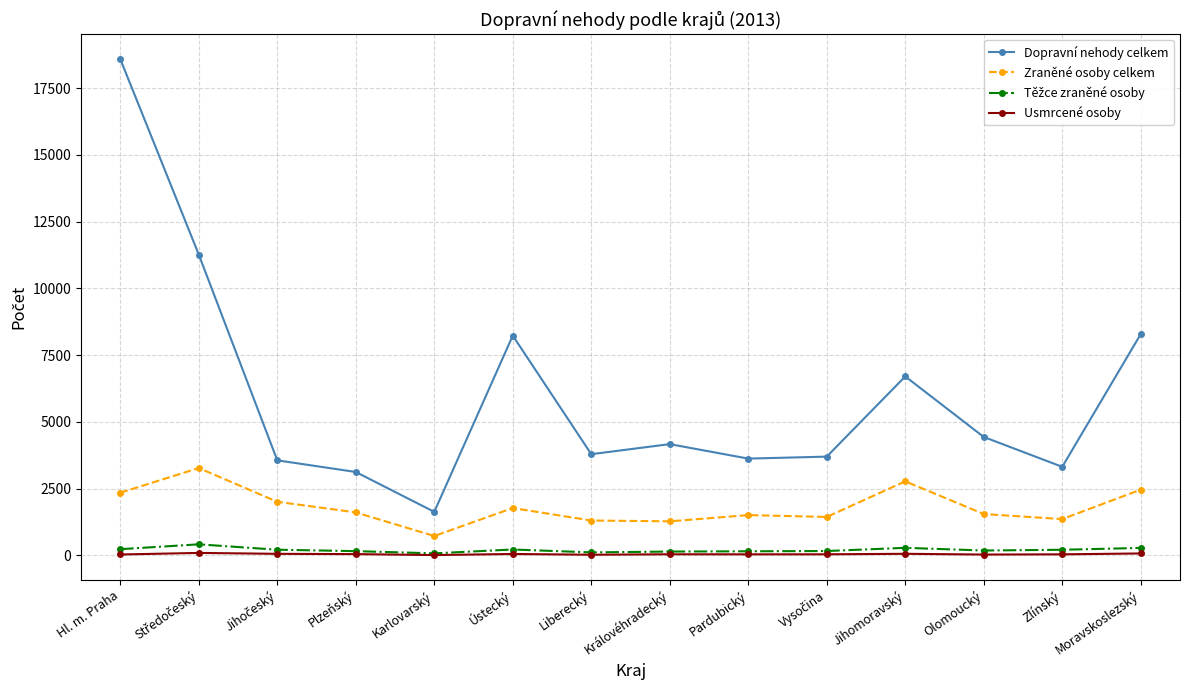

At which category does Dopravní nehody celkem reach its first local peak?

Ústecký